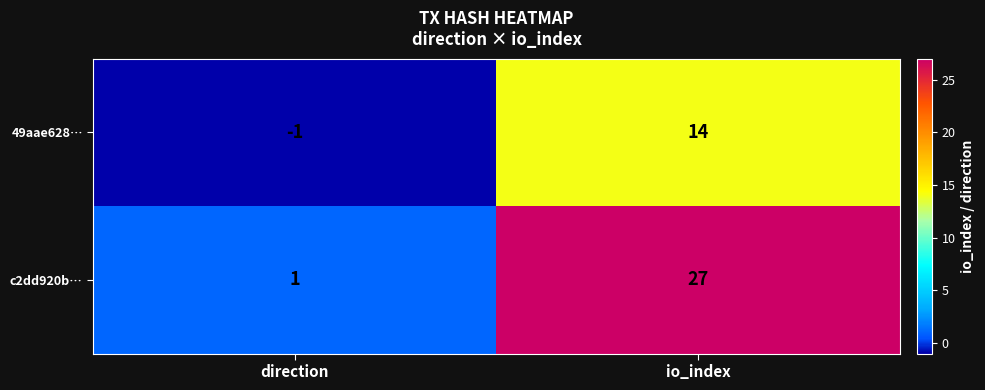

What is the difference between the maximum and minimum values in the 49aae628… series?

15